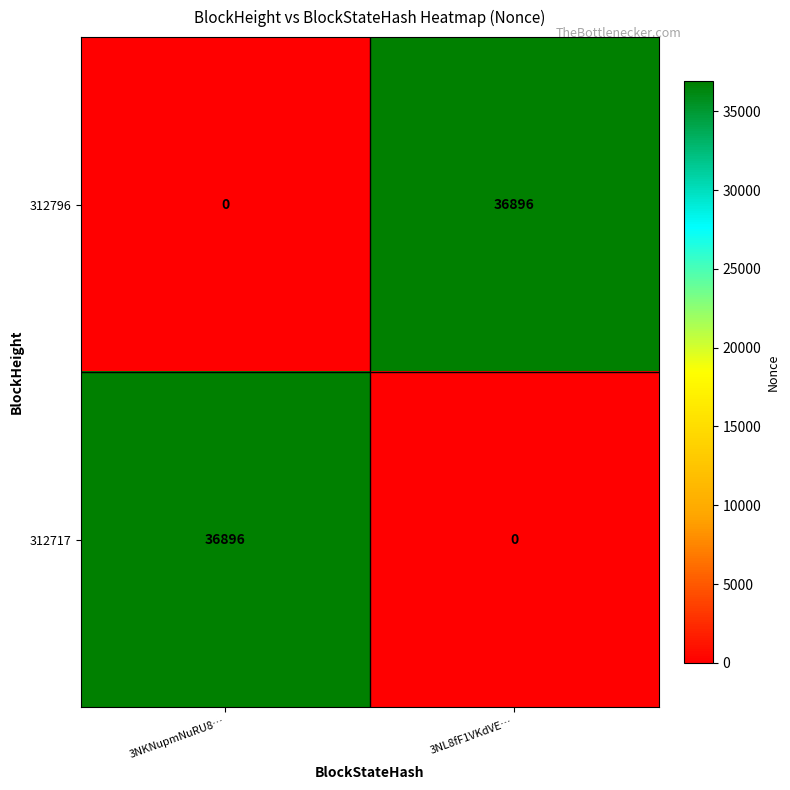

What is the difference between the highest and lowest values at 3NL8fF1VKdVE…?

36896